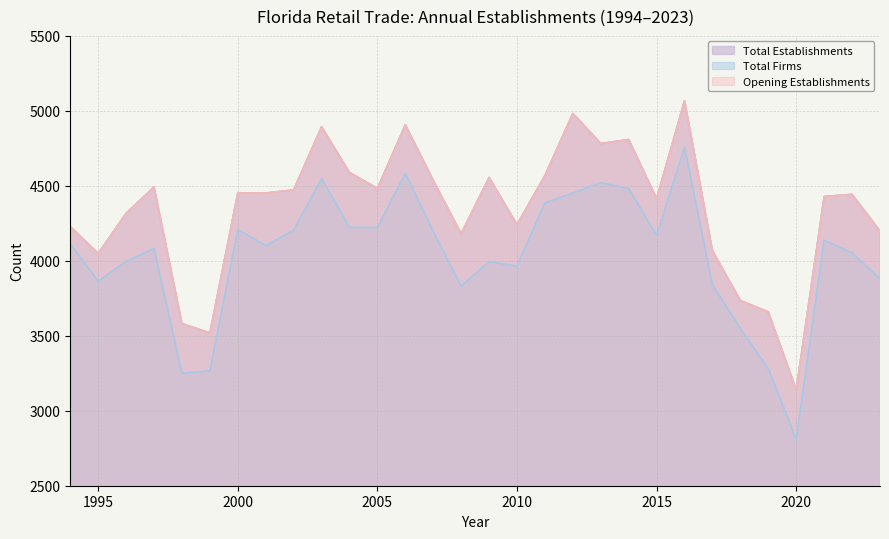

What is the average value of the Total Firms series?

4032